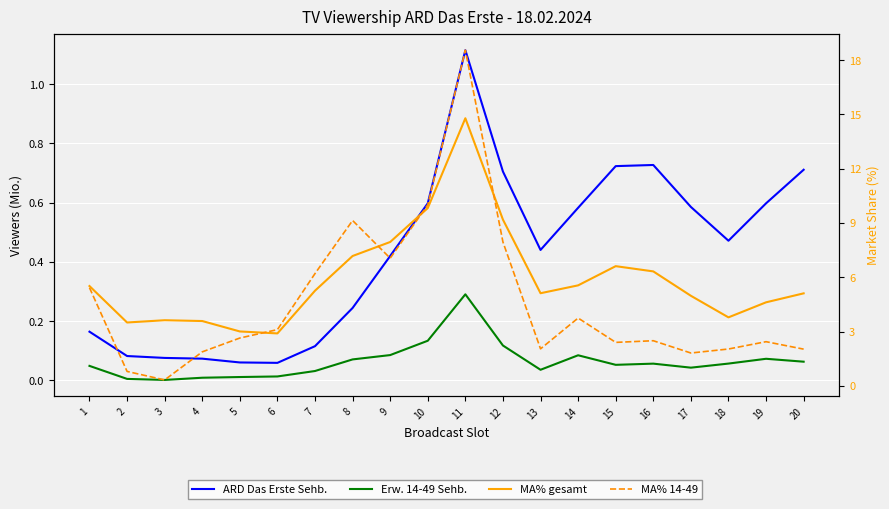

True or false: Erw. 14-49 Sehb. has a value of 0.0 at 4.

True